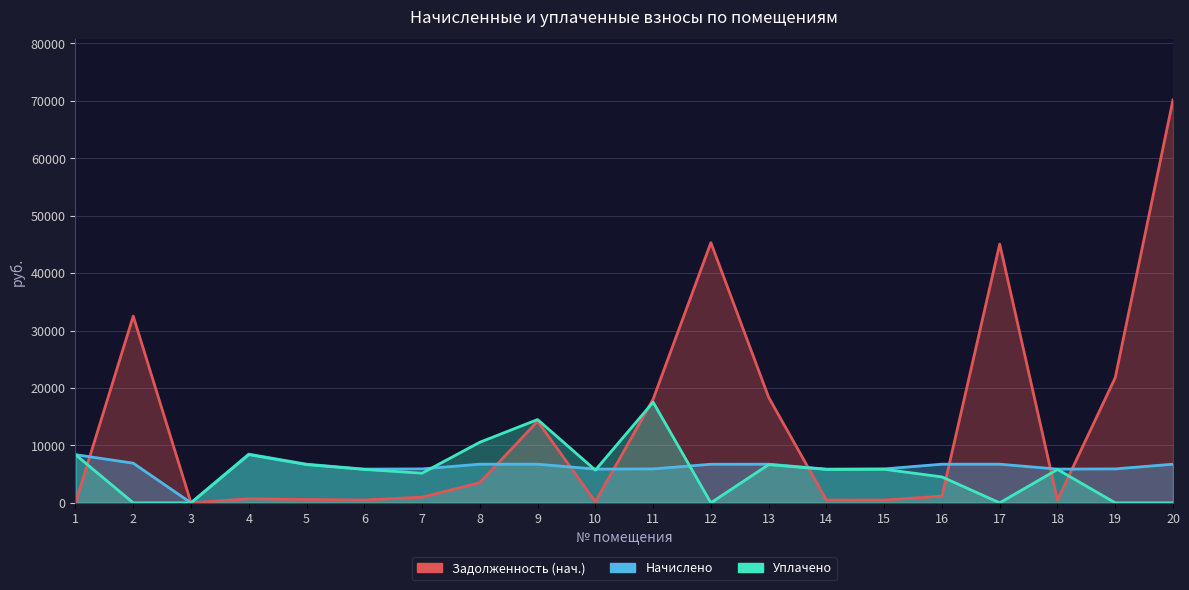

List the labels in order of Задолженность (нач.) value, smallest first.

1, 3, 10, 14, 6, 18, 15, 5, 4, 7, 16, 8, 9, 11, 13, 19, 2, 17, 12, 20